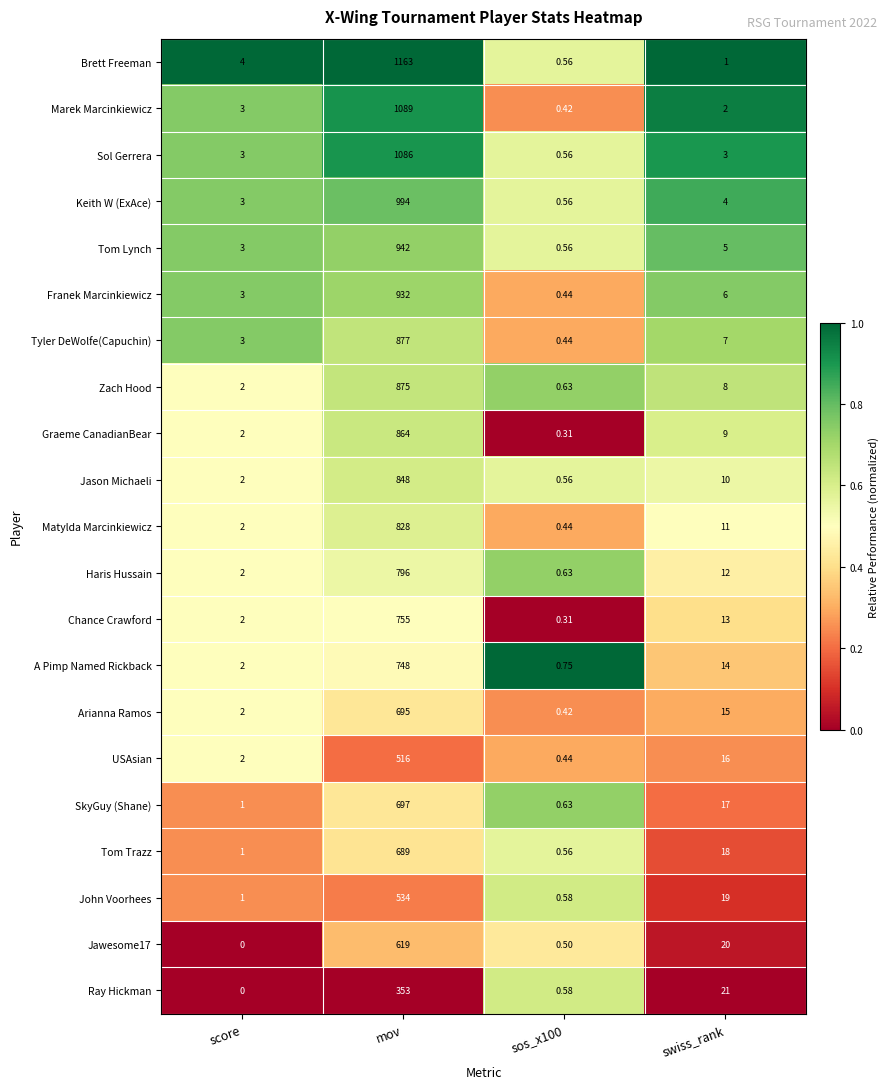

At which label is Tyler DeWolfe(Capuchin) closest to 438?

swiss_rank